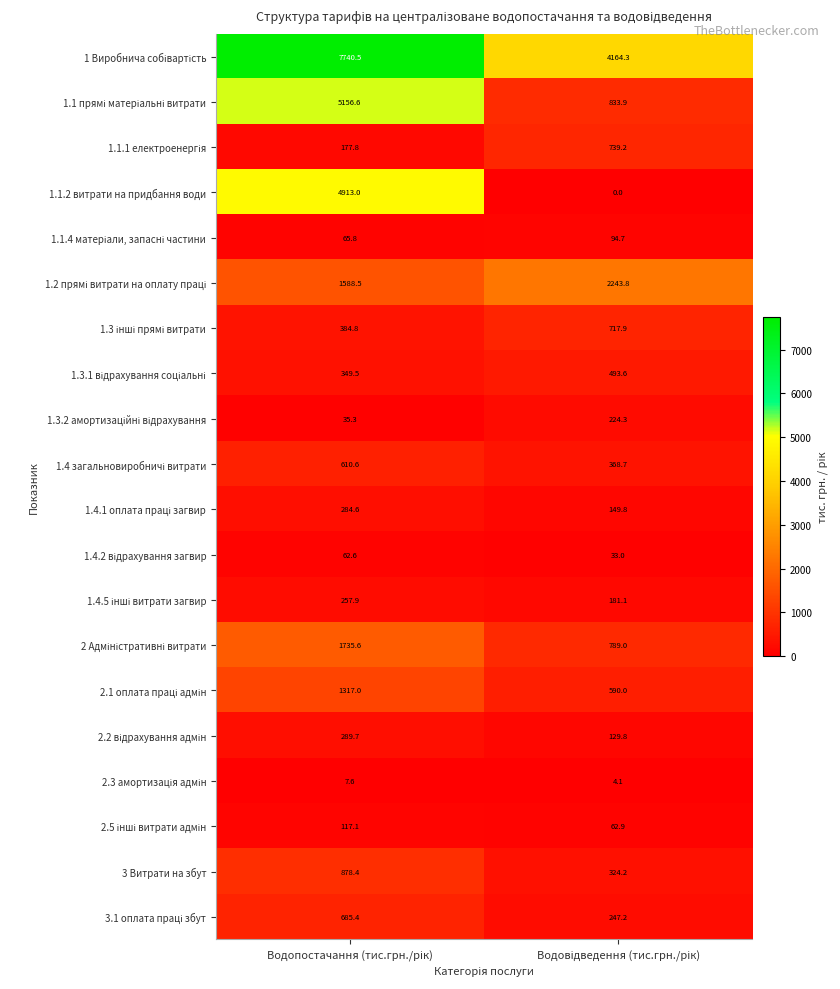

What is the maximum value for 1.1.2 витрати на придбання води?

4913.0